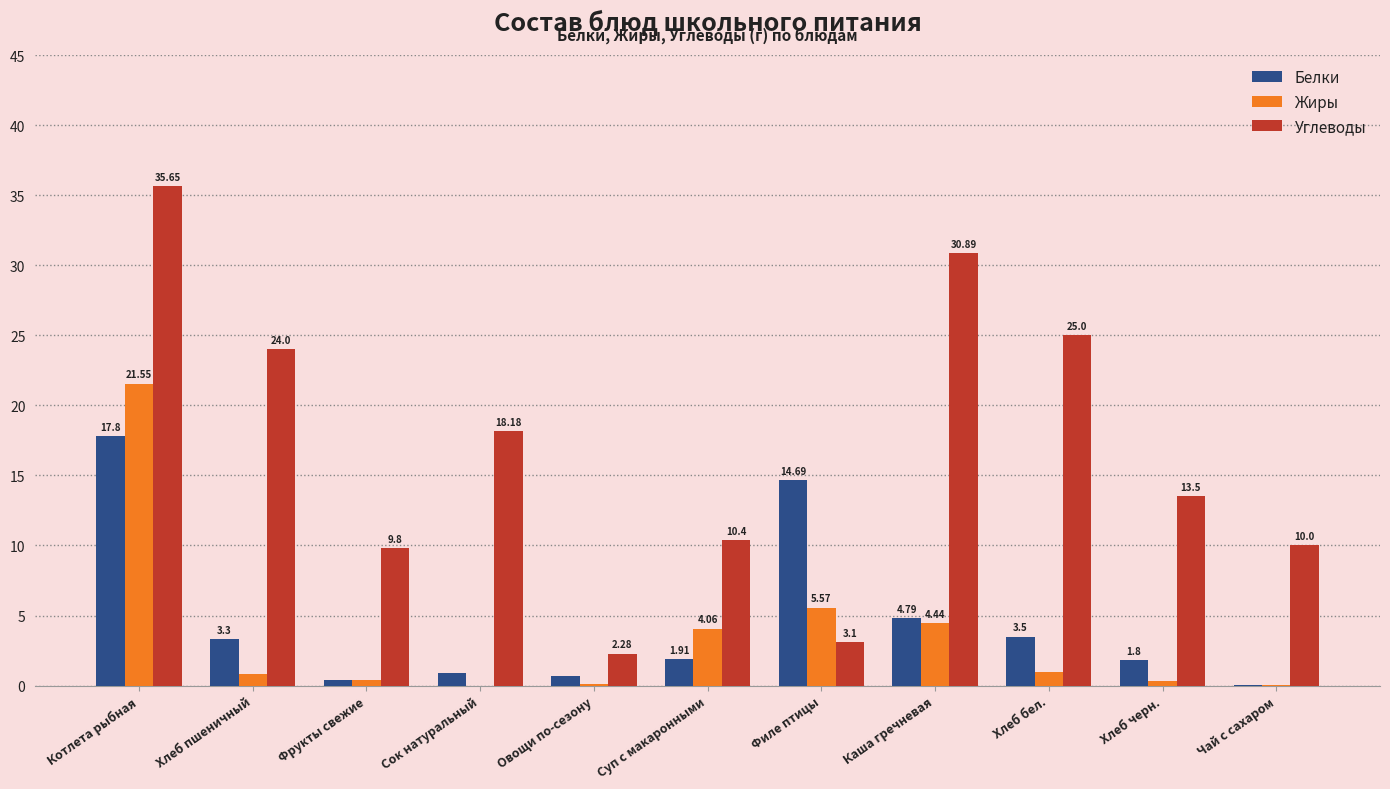

Which label corresponds to the largest value in the chart?

Котлета рыбная